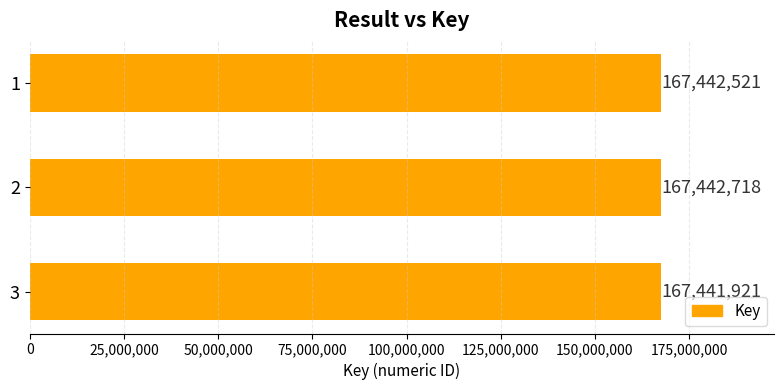

How many categories are shown in the chart?

3